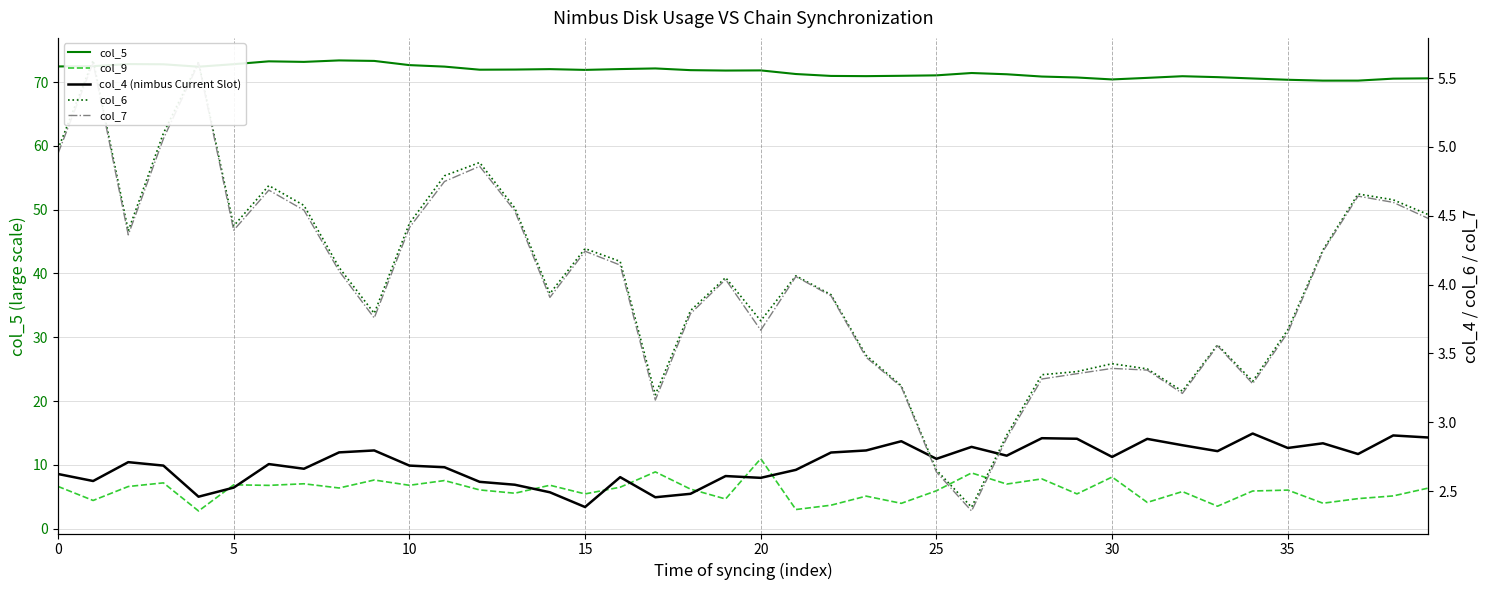

The value of col_6 at 25 is 1.4. True or false?

False